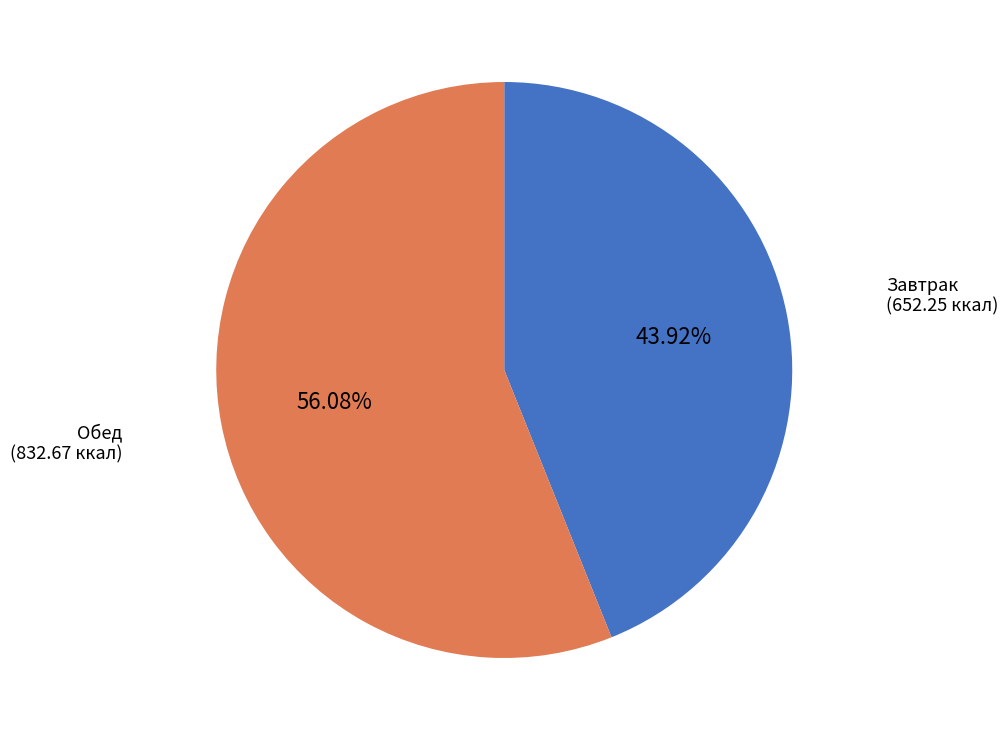

How many slices are in this pie chart?

2